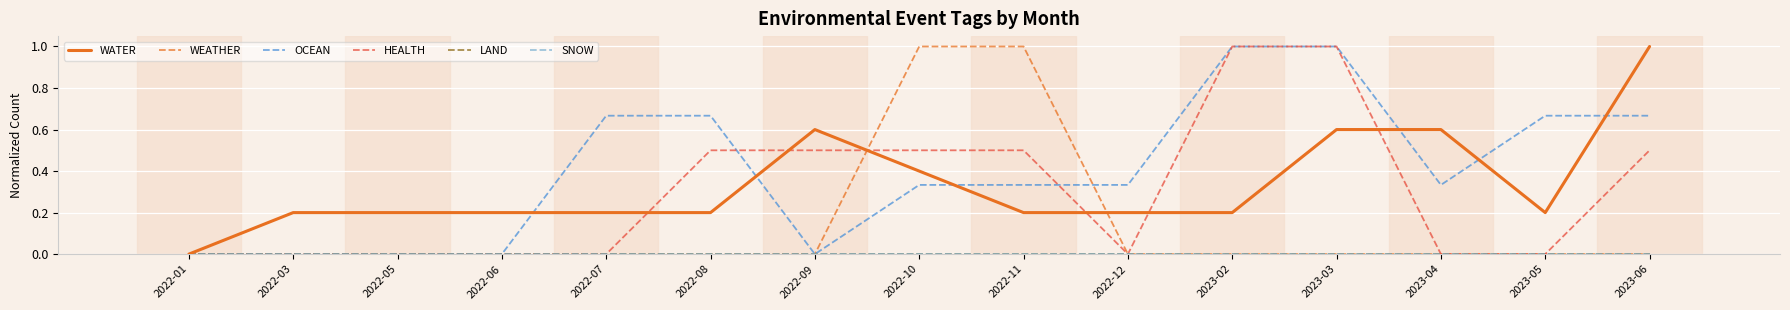

Reading left to right, list all the values displayed in this chart.

WATER: 2022-01=0.0	2022-03=0.2	2022-05=0.2	2022-06=0.2	2022-07=0.2	2022-08=0.2	2022-09=0.6	2022-10=0.4	2022-11=0.2	2022-12=0.2	2023-02=0.2	2023-03=0.6	2023-04=0.6	2023-05=0.2	2023-06=1.0
WEATHER: 2022-01=0.0	2022-03=0.0	2022-05=0.0	2022-06=0.0	2022-07=0.0	2022-08=0.0	2022-09=0.0	2022-10=1.0	2022-11=1.0	2022-12=0.0	2023-02=0.0	2023-03=0.0	2023-04=0.0	2023-05=0.0	2023-06=0.0
OCEAN: 2022-01=0.0	2022-03=0.0	2022-05=0.0	2022-06=0.0	2022-07=0.7	2022-08=0.7	2022-09=0.0	2022-10=0.3	2022-11=0.3	2022-12=0.3	2023-02=1.0	2023-03=1.0	2023-04=0.3	2023-05=0.7	2023-06=0.7
HEALTH: 2022-01=0.0	2022-03=0.0	2022-05=0.0	2022-06=0.0	2022-07=0.0	2022-08=0.5	2022-09=0.5	2022-10=0.5	2022-11=0.5	2022-12=0.0	2023-02=1.0	2023-03=1.0	2023-04=0.0	2023-05=0.0	2023-06=0.5
LAND: 2022-01=0.0	2022-03=0.0	2022-05=0.0	2022-06=0.0	2022-07=0.0	2022-08=0.0	2022-09=0.0	2022-10=0.0	2022-11=0.0	2022-12=0.0	2023-02=0.0	2023-03=0.0	2023-04=0.0	2023-05=0.0	2023-06=0.0
SNOW: 2022-01=0.0	2022-03=0.0	2022-05=0.0	2022-06=0.0	2022-07=0.0	2022-08=0.0	2022-09=0.0	2022-10=0.0	2022-11=0.0	2022-12=0.0	2023-02=0.0	2023-03=0.0	2023-04=0.0	2023-05=0.0	2023-06=0.0